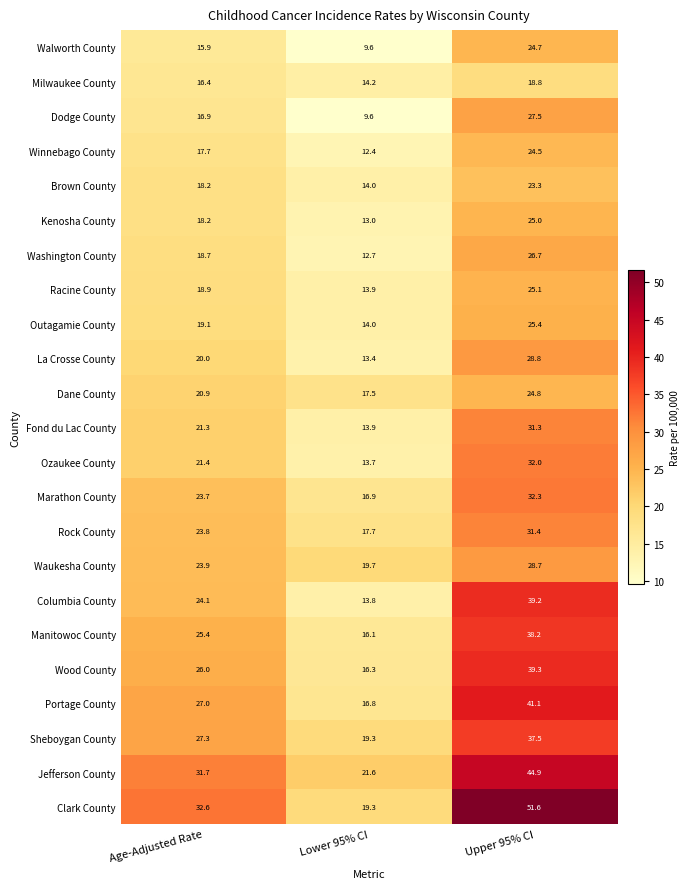

The Washington County series shows 8.3 at Lower 95% CI. True or false?

False